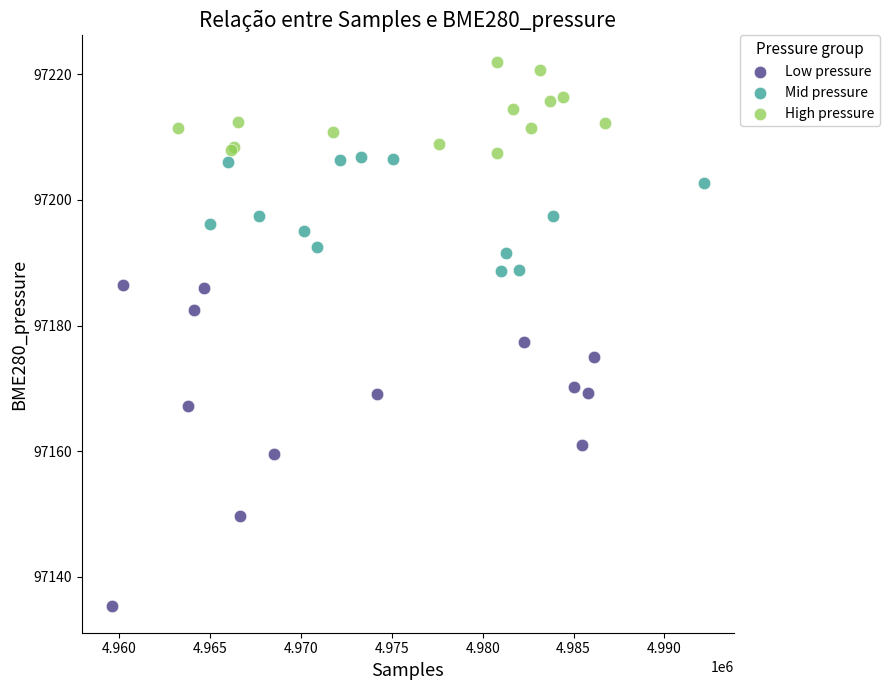

Which series reaches the minimum Y coordinate?

Low pressure